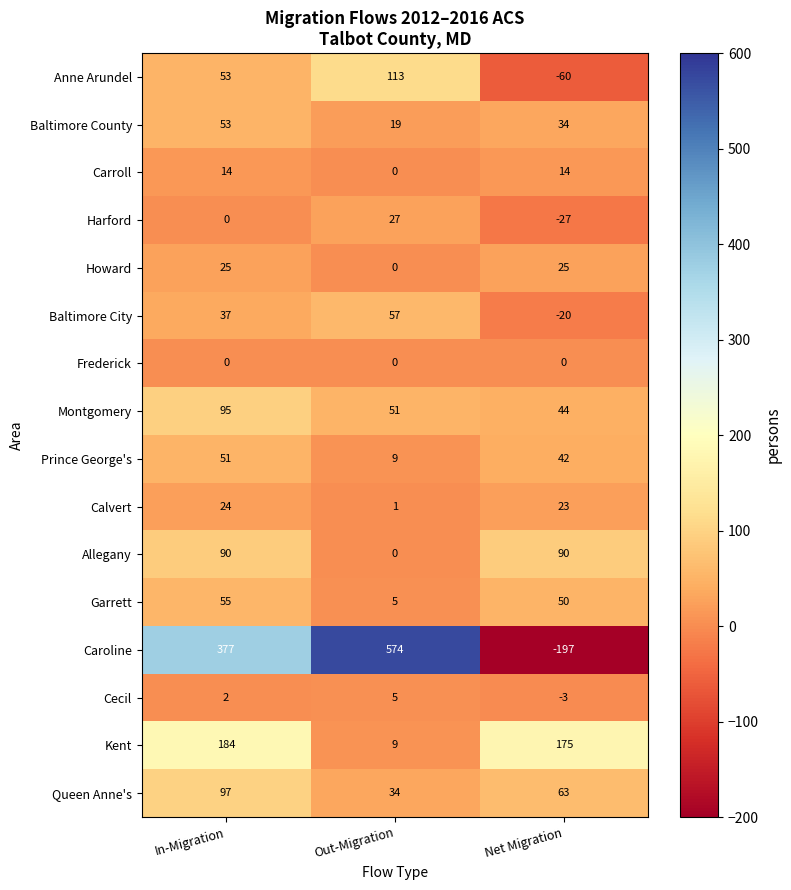

What is the difference between the highest and lowest values at Out-Migration?

574